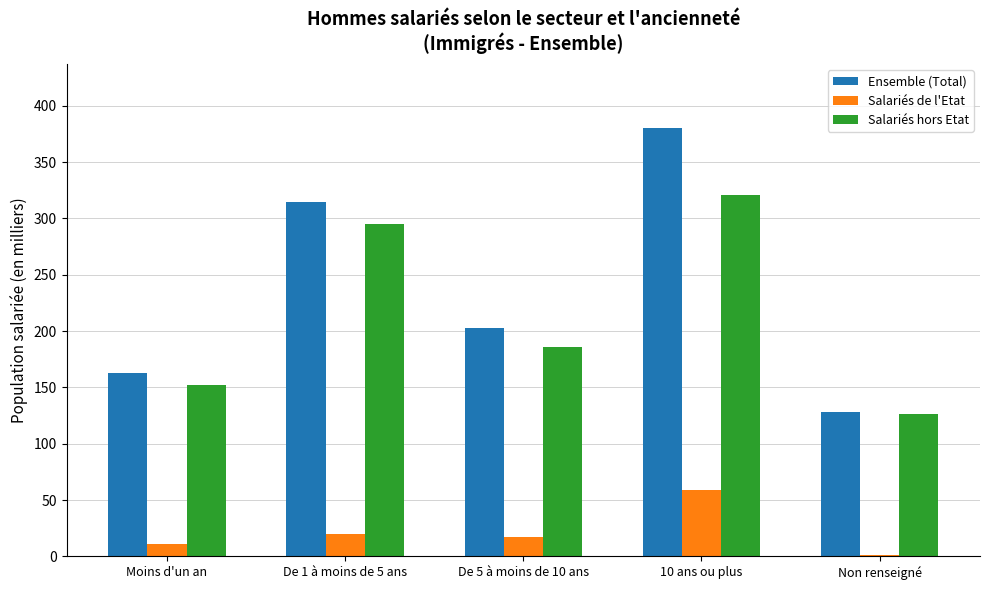

What is the total value across all series at Moins d'un an?

325.4